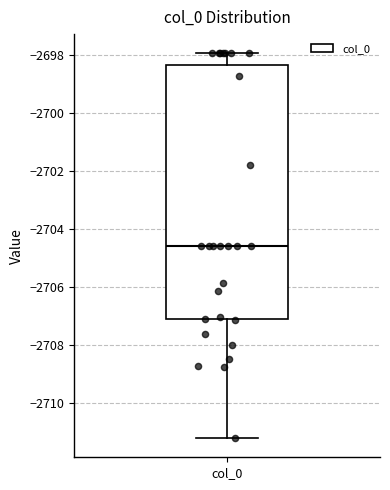

Read this box plot against the y-axis: the position of the median line, the range covered by the box, and the ends of both whiskers. The values are not printed on the chart, so give them approximately, as read against the axis.

median -2704.6, box -2707.2 to -2698.4, whiskers -2711.2 to -2698.0